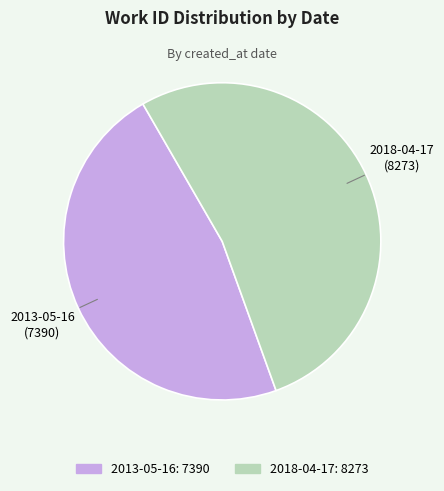

Which slice is the smallest?

2013-05-16